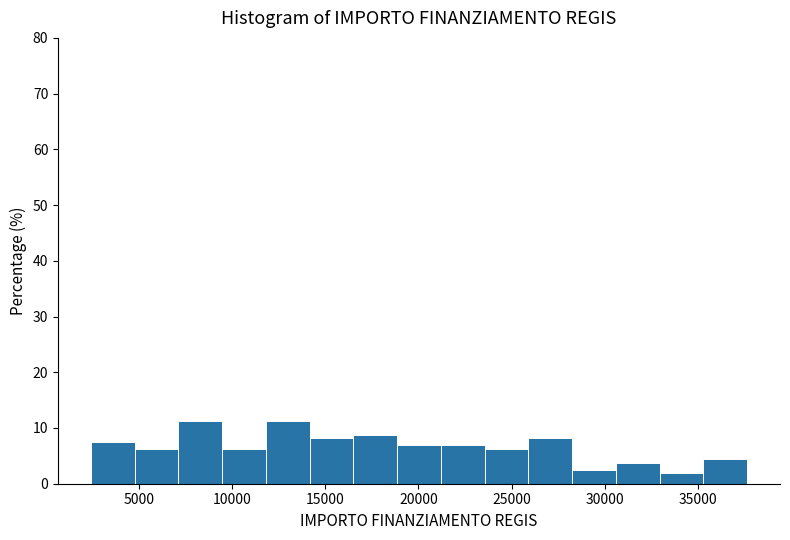

Reading left to right, list every bar in this chart as the range it spans on the x-axis followed by its height. Neither the bar edges nor the heights are printed on the chart, so give them approximately, as read against the axes.

2500 to 5000: 8
5000 to 7000: 6
7000 to 9500: 11
9500 to 12000: 6
12000 to 14000: 11
14000 to 16500: 8
16500 to 19000: 9
19000 to 21000: 7
21000 to 23500: 7
23500 to 26000: 6
26000 to 28000: 8
28000 to 30500: 3
30500 to 33000: 4
33000 to 35500: 2
35500 to 37500: 4